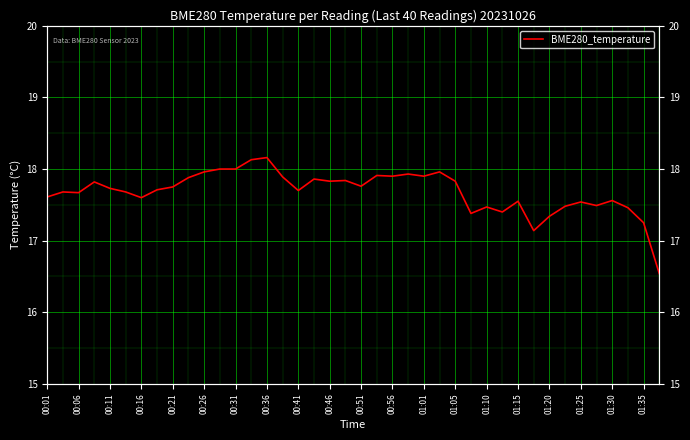

How many values exceed 17?

39